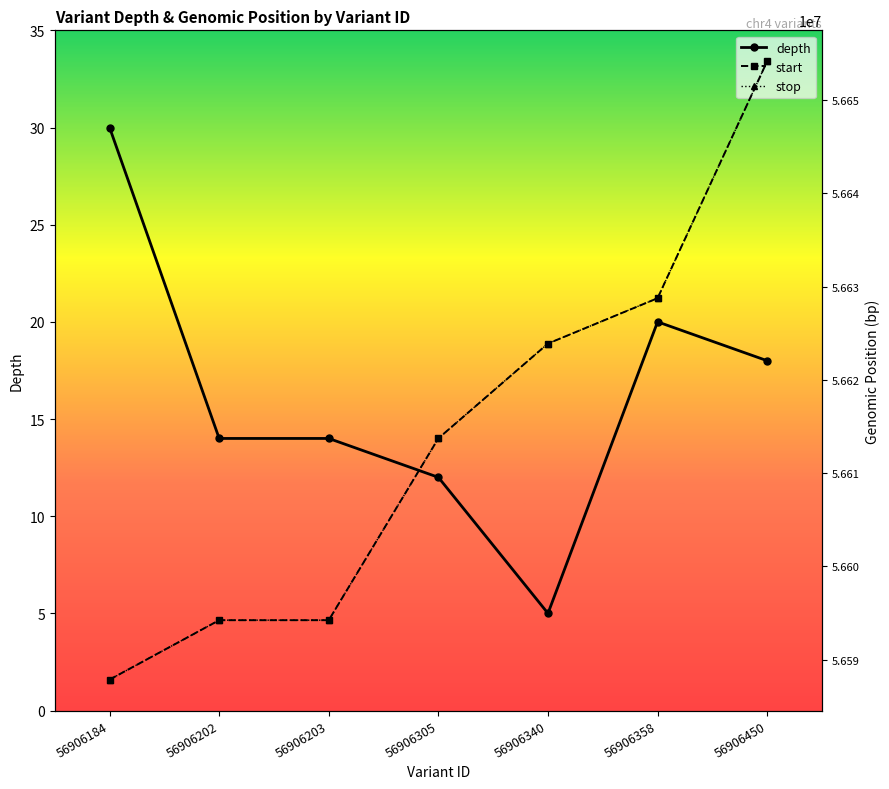

What is the difference between the highest and lowest values at 56906184?

56587829